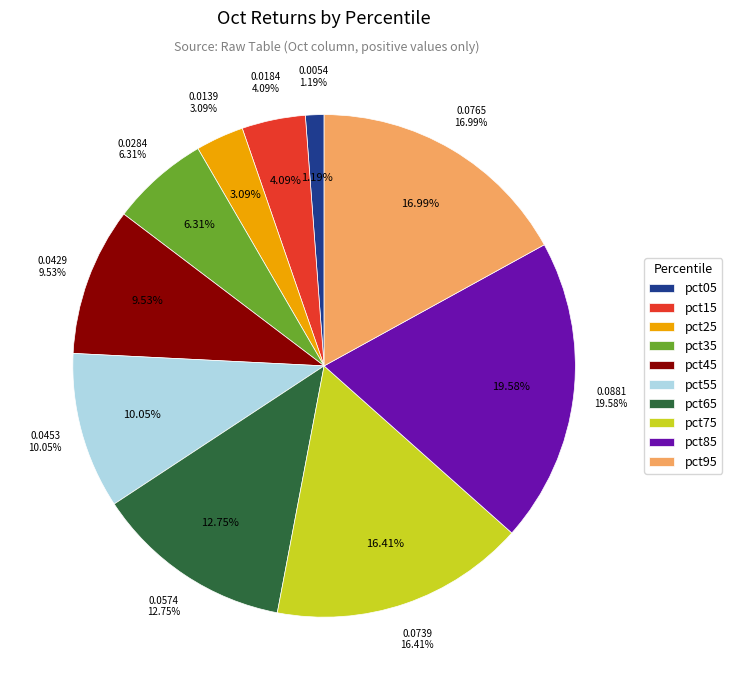

To the nearest percent, what is the average slice percentage?

10%